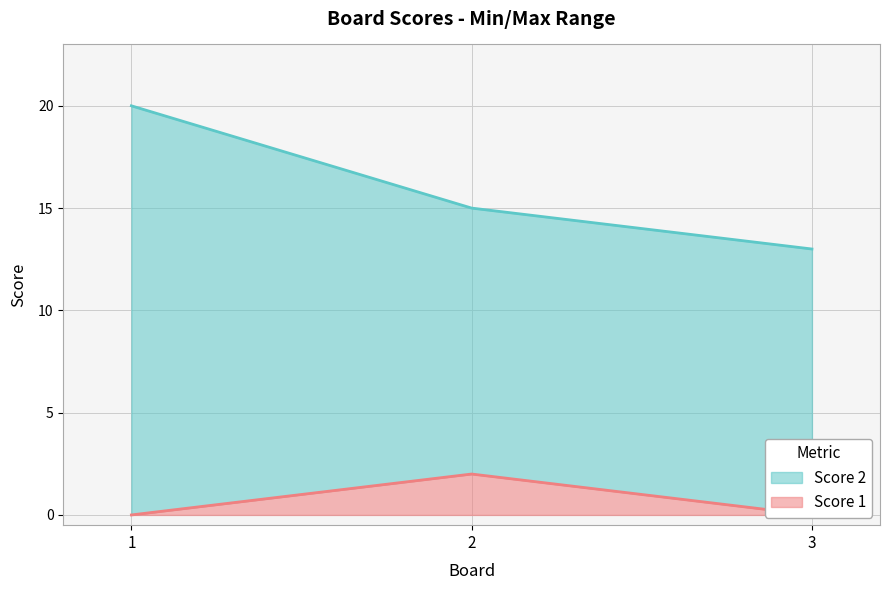

At how many categories does at least one series exceed 19?

1